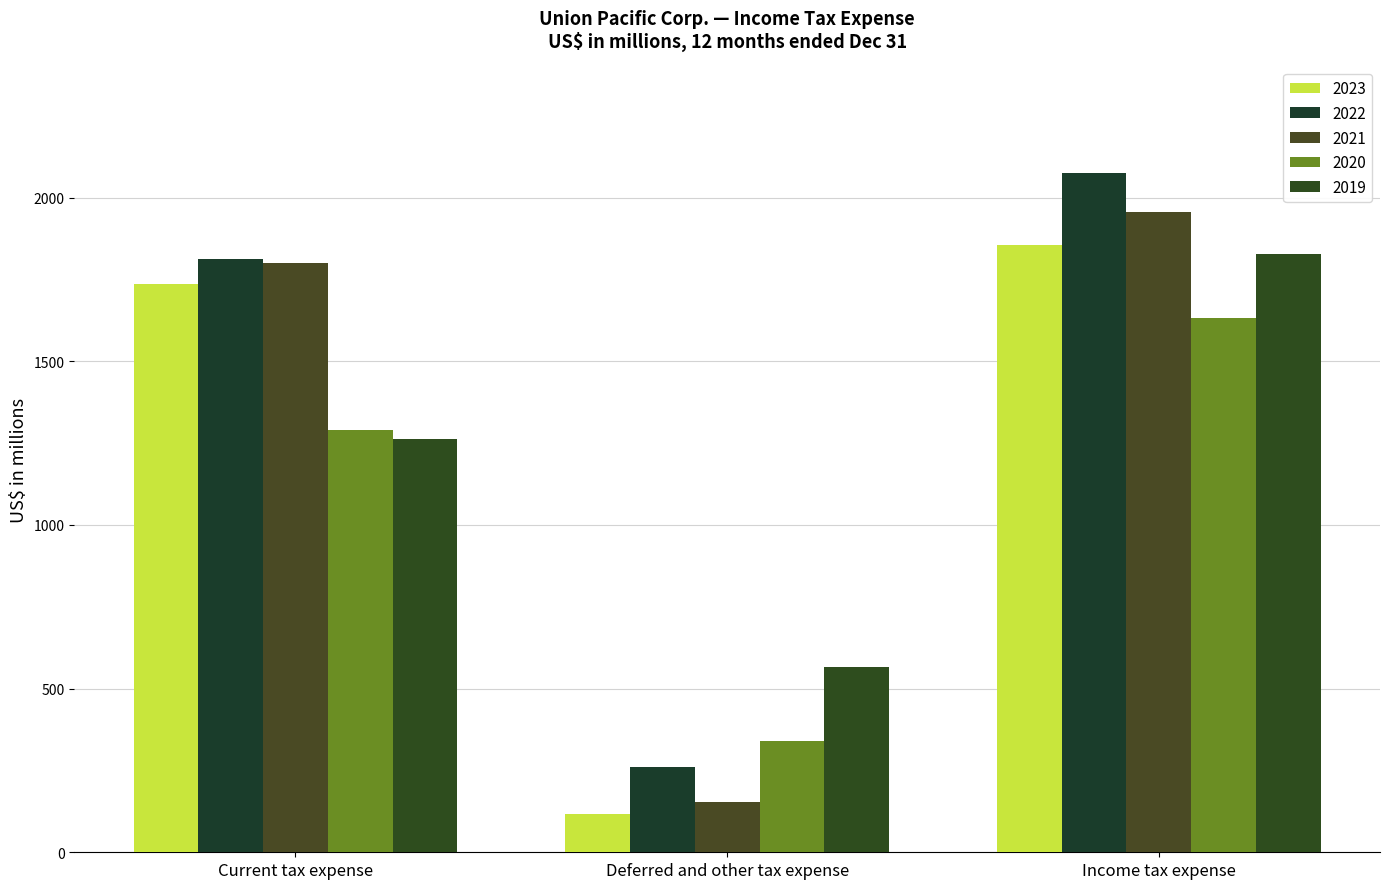

List the series in order of their peak value, highest first.

2022, 2021, 2023, 2019, 2020